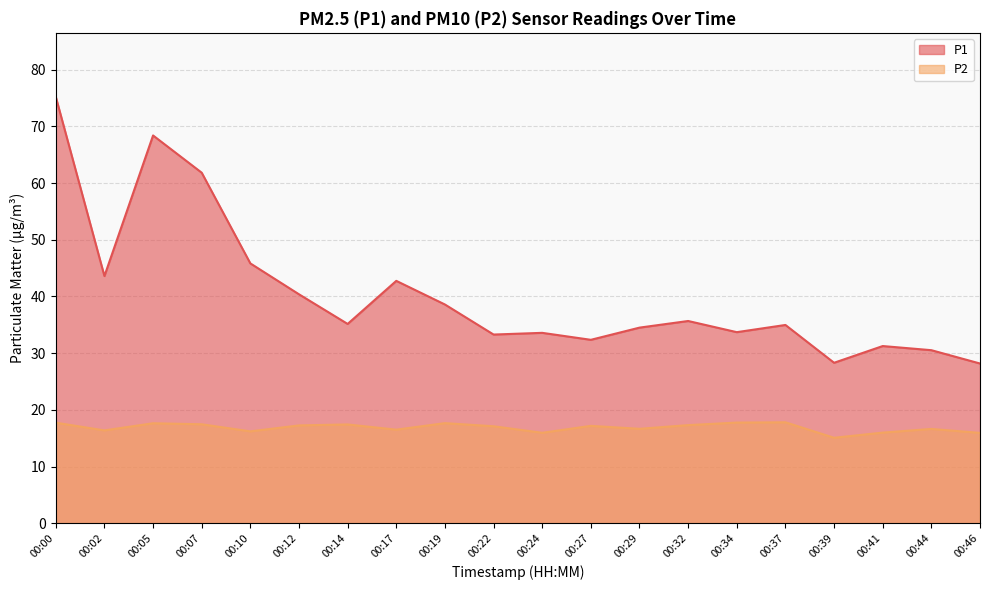

Rank the series at 00:34 from lowest to highest value.

P2, P1